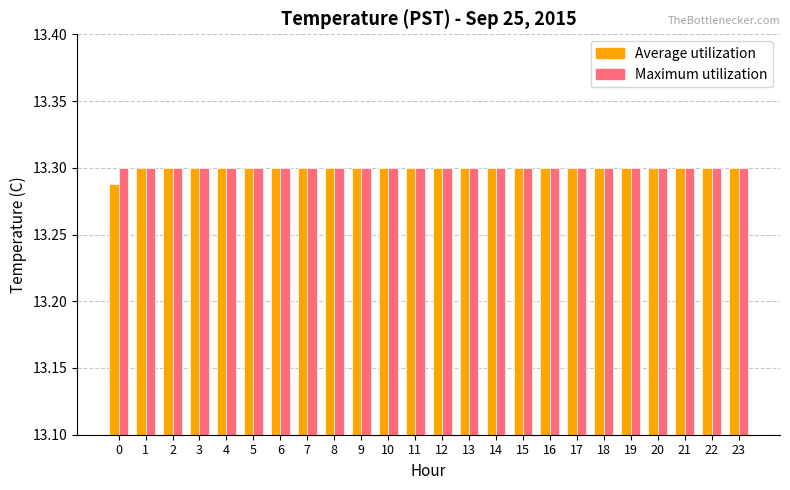

What is the sum of the Average utilization values at 20 and 11?

26.6